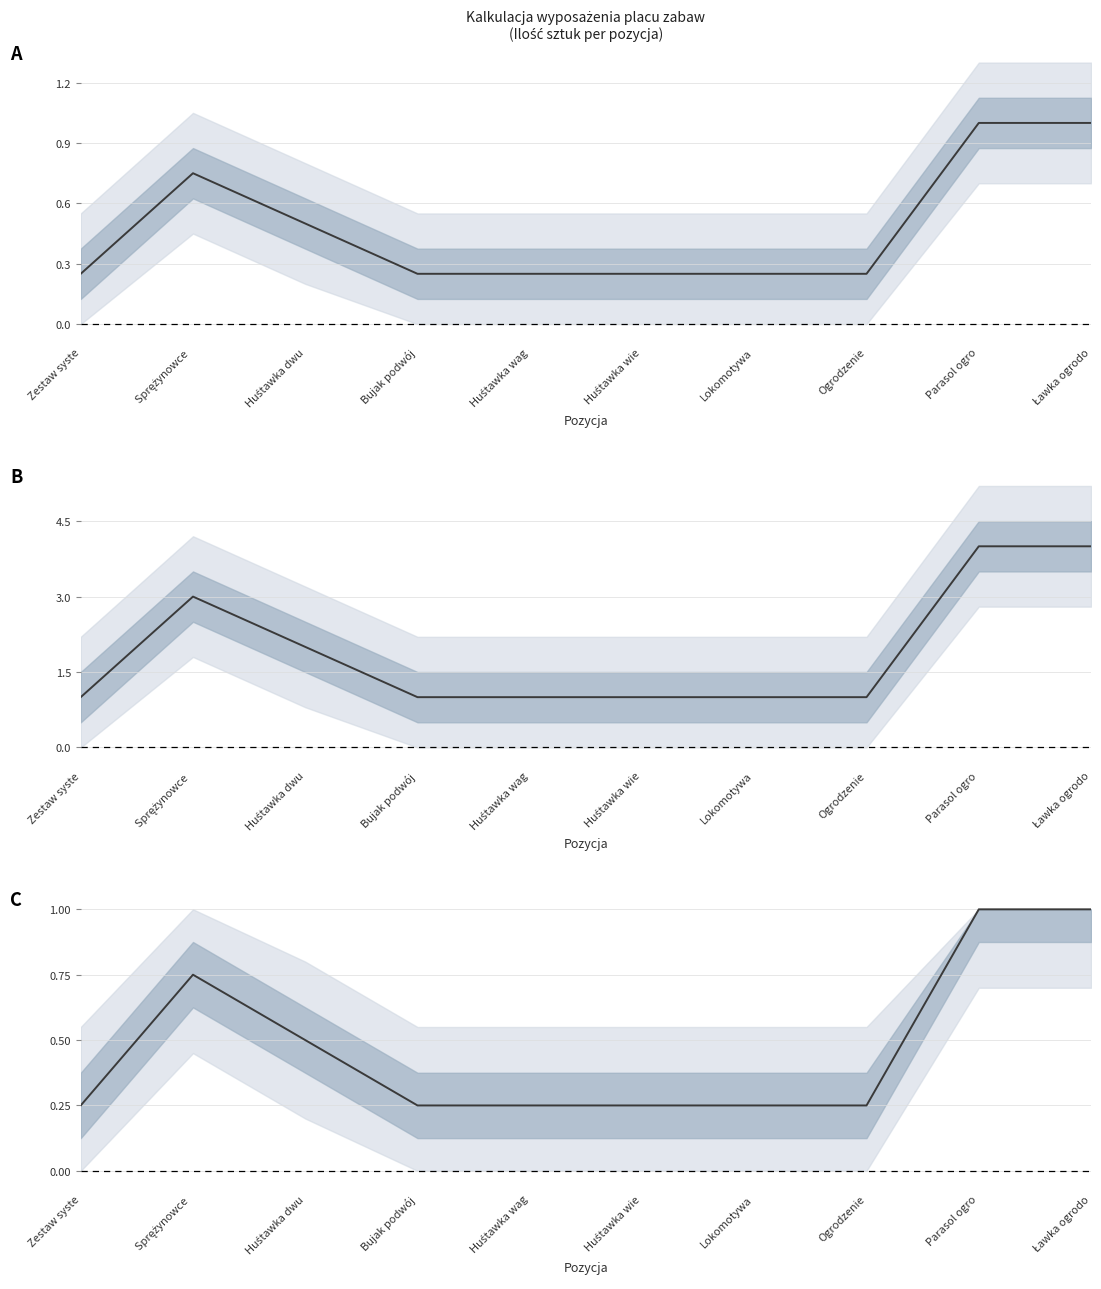

Rank the categories by value from lowest to highest.

Zestaw syste, Bujak podwój, Huśtawka wag, Huśtawka wie, Lokomotywa, Ogrodzenie, Huśtawka dwu, Sprężynowce , Parasol ogro, Ławka ogrodo